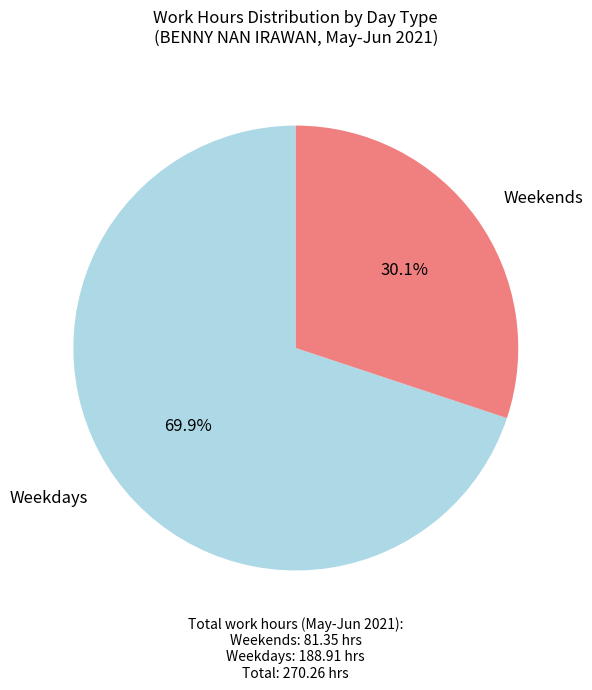

Which category has the biggest portion of the pie?

Weekdays